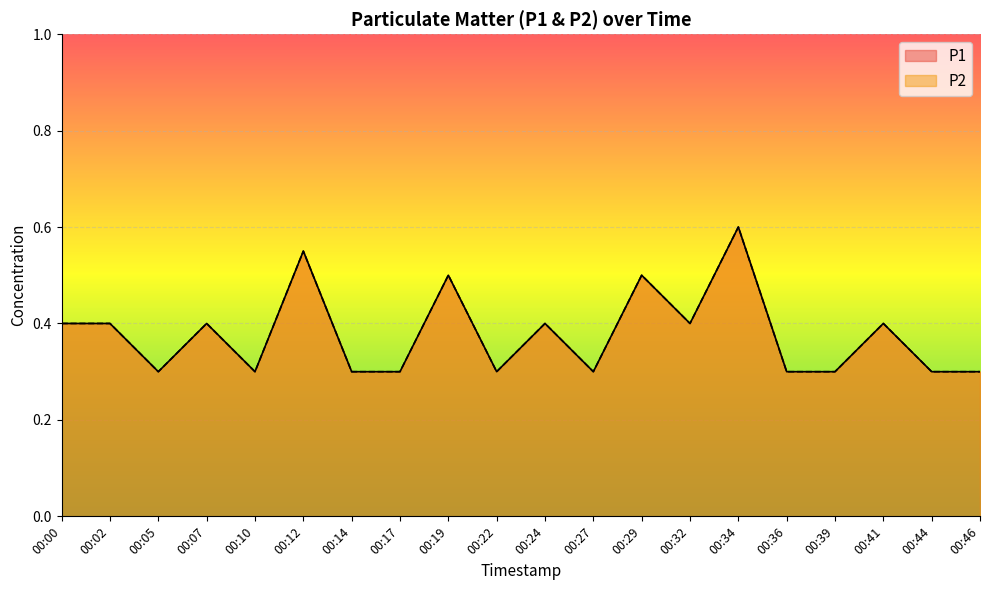

True or false: P2 has more than 1 interior local peaks.

True